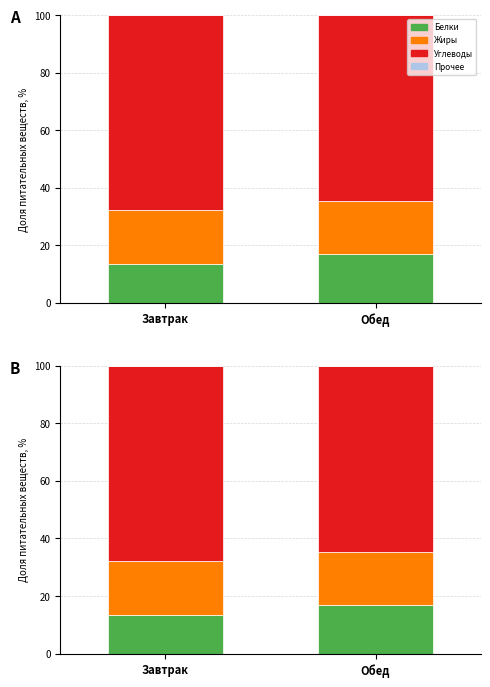

At which label is Белки closest to 15?

Завтрак